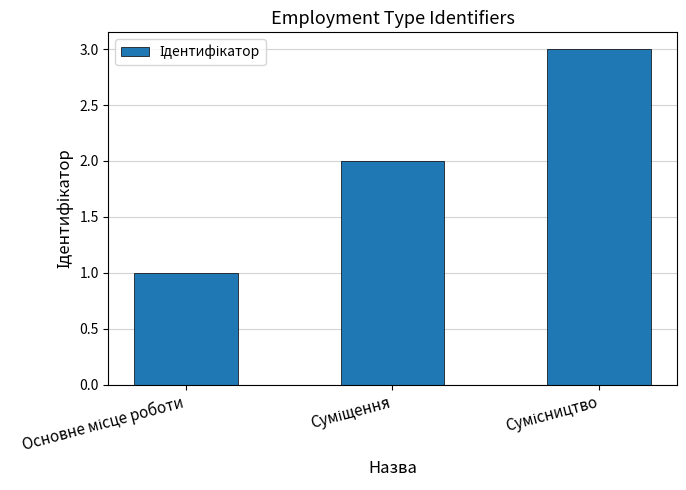

Count the values in the range 1 to 3.

3